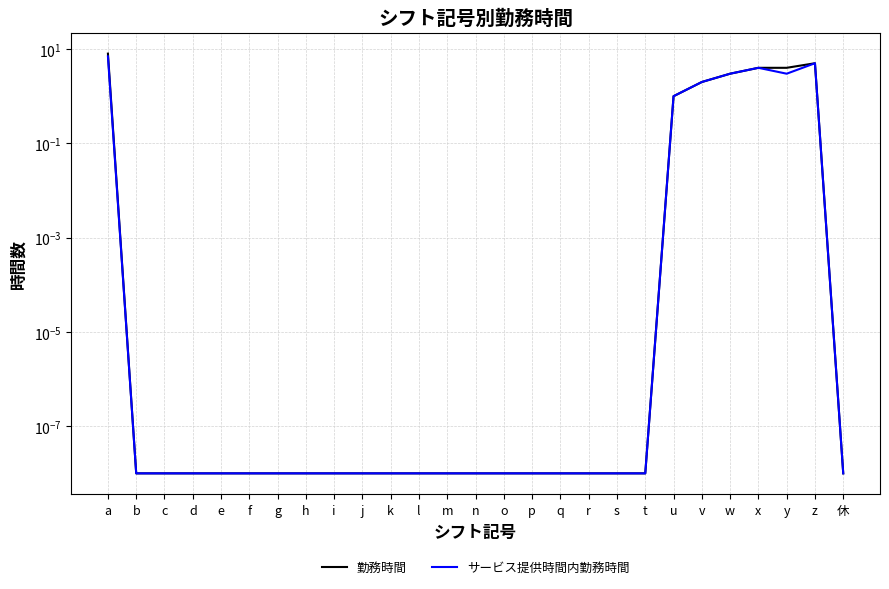

True or false: サービス提供時間内勤務時間 and 勤務時間 intersect in this chart.

False